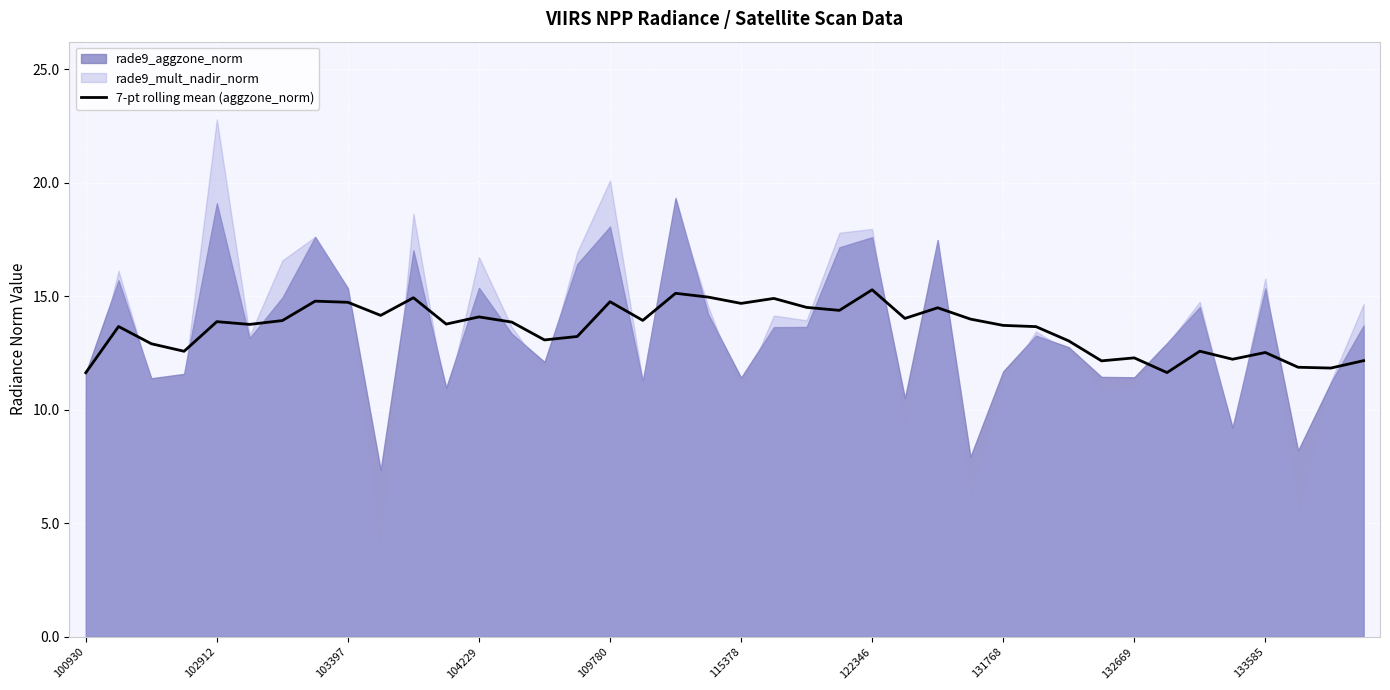

What is the lowest value of the 7-pt rolling mean (aggzone_norm) series?

11.6